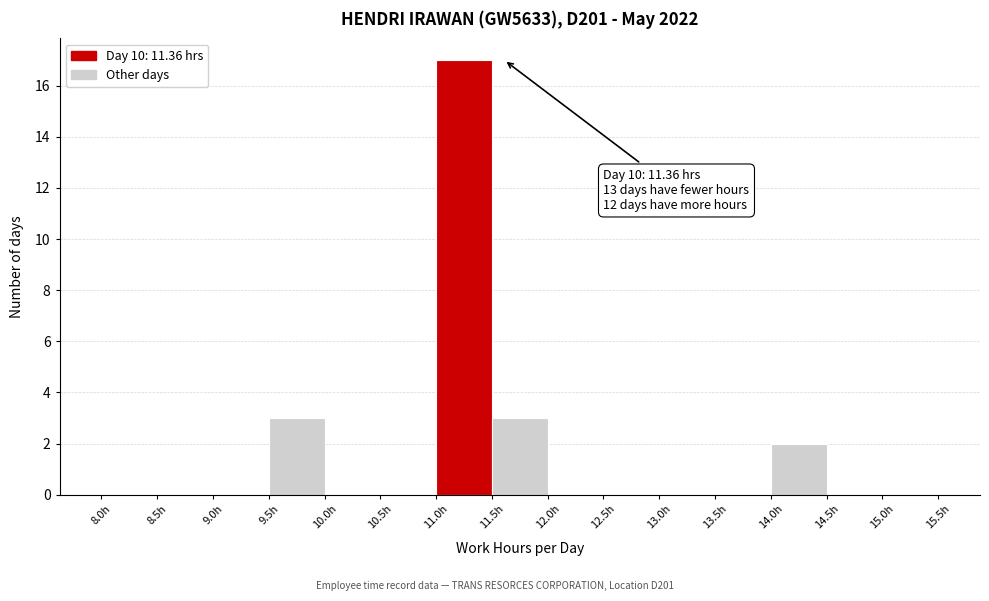

Over which range of the x-axis is the bar tallest?

11.0 to 11.5